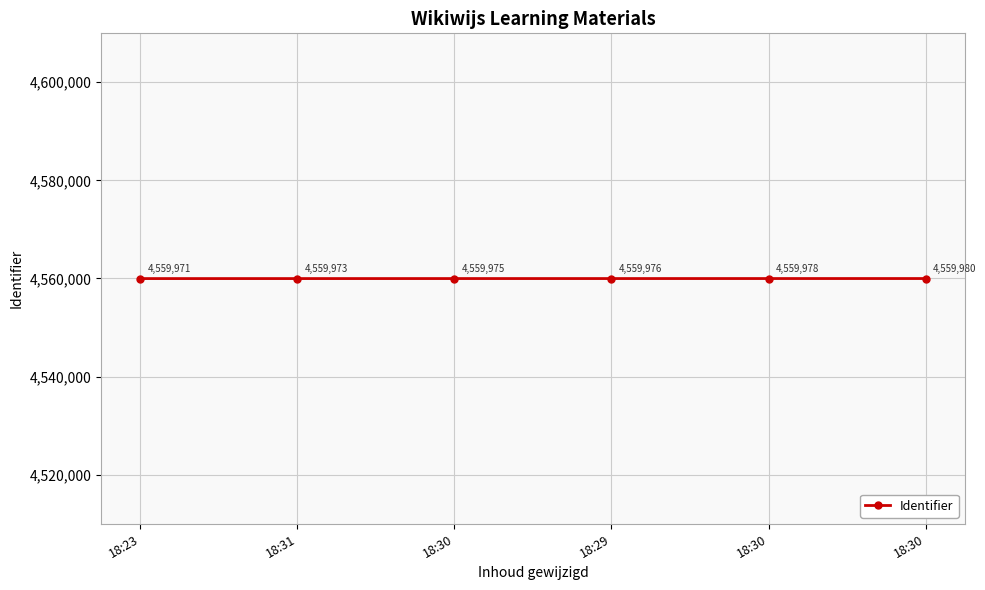

How many lines are shown in the chart?

1